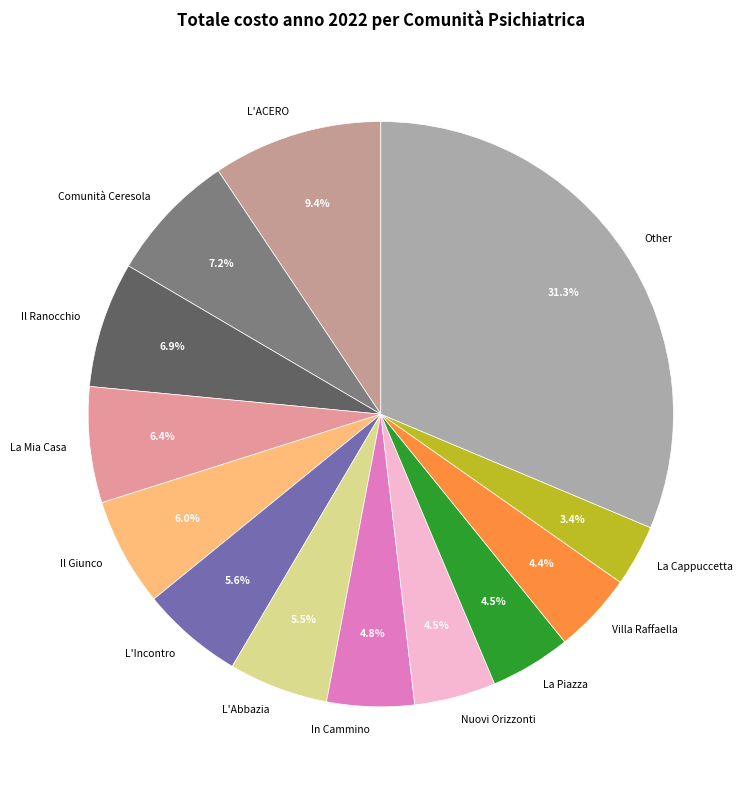

Combined, do In Cammino and Villa Raffaella account for over 50%?

No